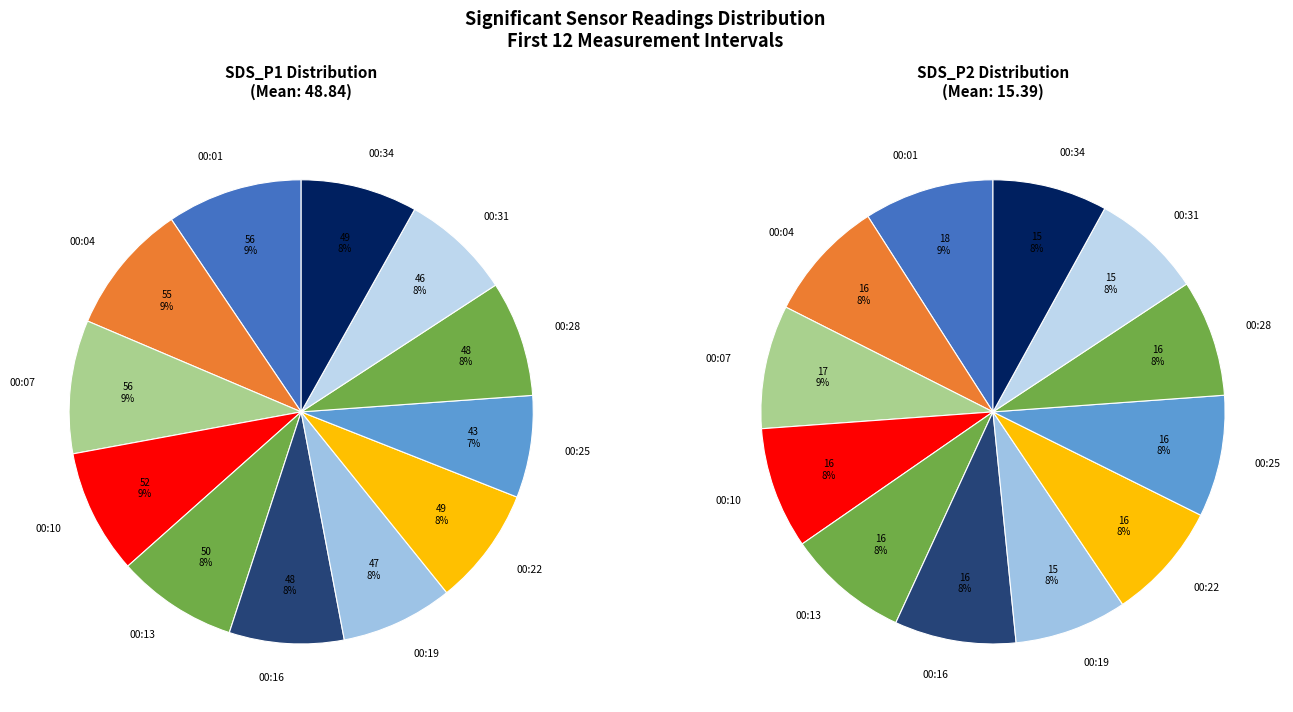

Is the sum of 00:16 and 00:25 greater than half?

No